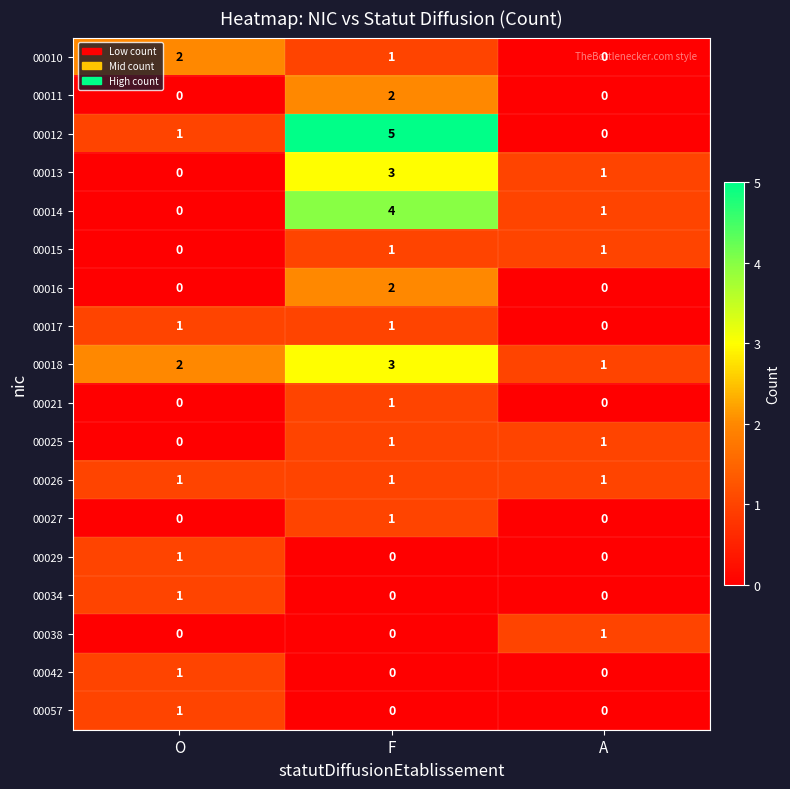

Which series changed the most between F and A?

00012